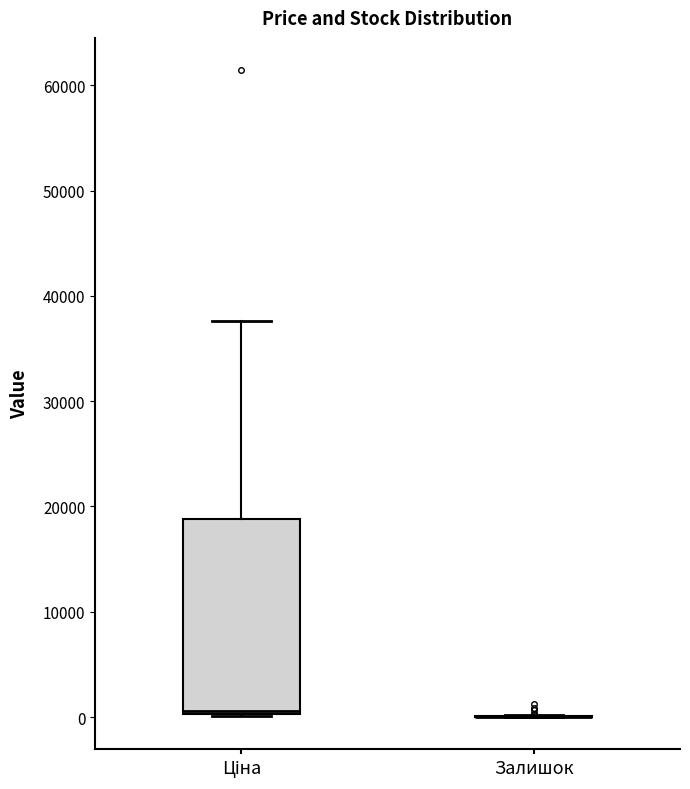

Reading left to right, read every box against the y-axis: the position of its median line, the range the box covers, and the ends of its whiskers. The values are not printed on the chart, so give them approximately, as read against the axis.

Ціна: median 1000, box 0 to 19000, whiskers 0 to 38000
Залишок: box collapsed to a line at 0, whiskers 0 to 0